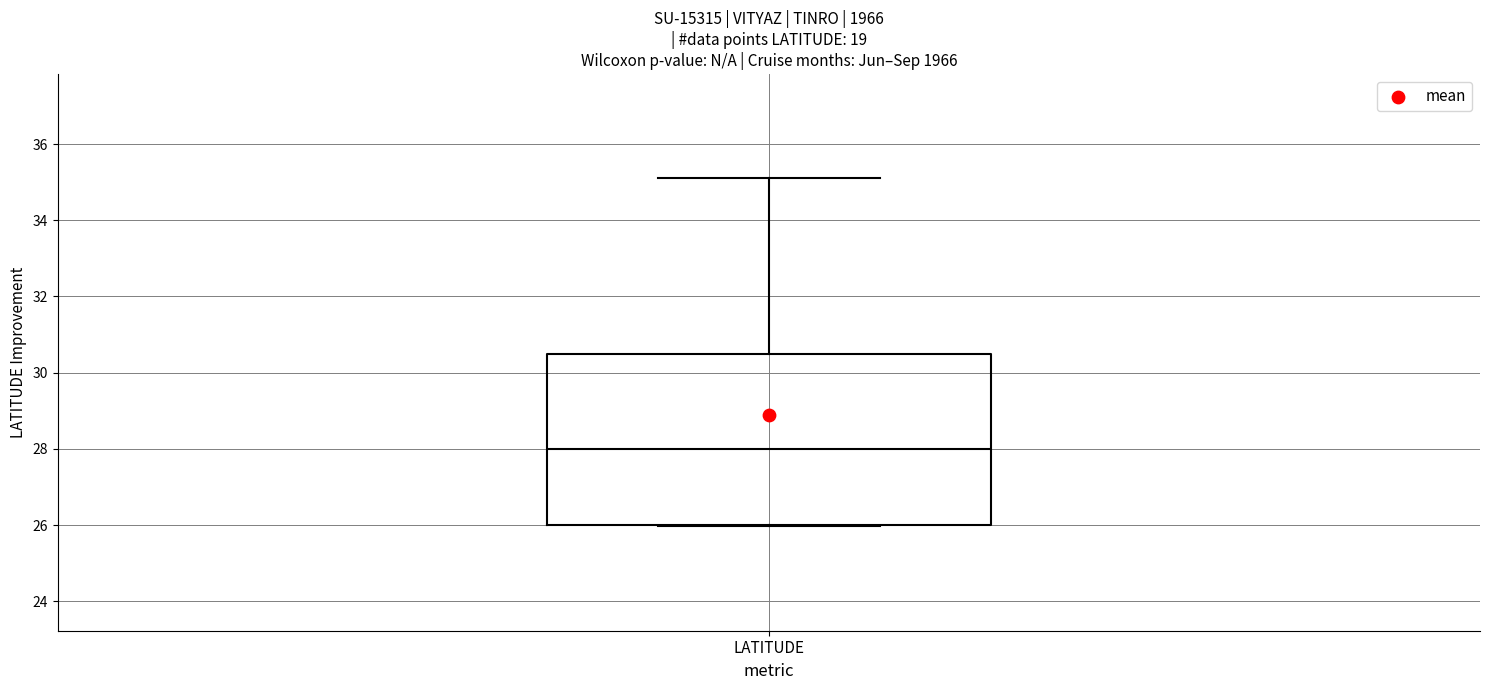

Transcribe this box plot: give where the median line is, the range the box spans, and where the two whiskers end, as read against the y-axis. The values are not printed on the chart, so give them approximately, as read against the axis.

median 28.0, box 26.0 to 30.6, whiskers 26.0 to 35.2